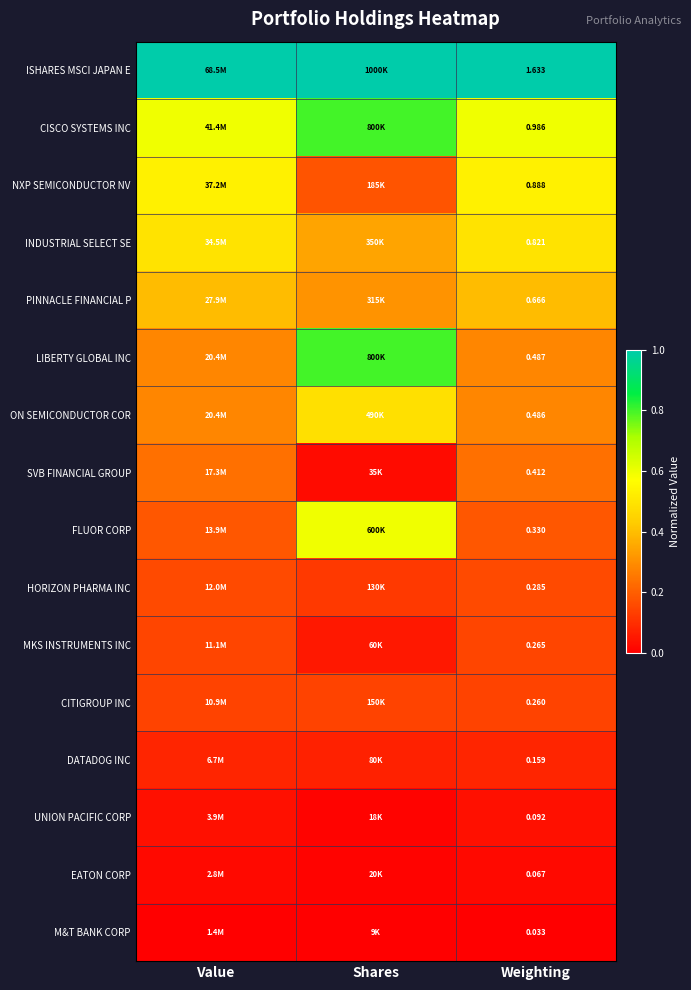

Rank the series at Shares from lowest to highest value.

M&T BANK CORP, UNION PACIFIC CORP, EATON CORP, SVB FINANCIAL GROUP, MKS INSTRUMENTS INC, DATADOG INC, HORIZON PHARMA INC, CITIGROUP INC, NXP SEMICONDUCTOR NV, PINNACLE FINANCIAL P, INDUSTRIAL SELECT SE, ON SEMICONDUCTOR COR, FLUOR CORP, CISCO SYSTEMS INC, LIBERTY GLOBAL INC, ISHARES MSCI JAPAN E